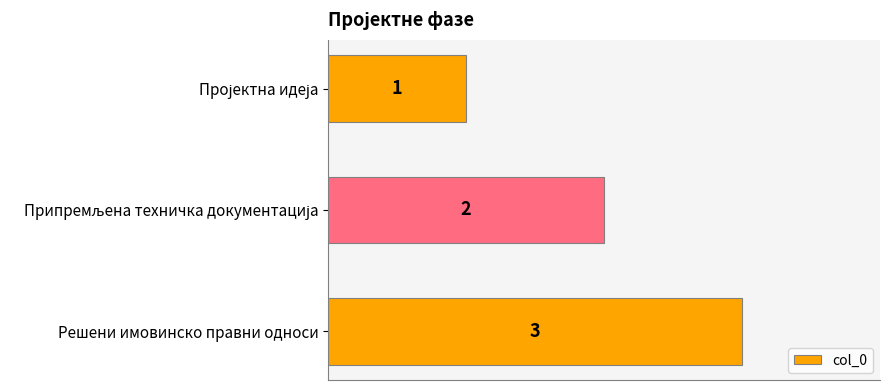

What is the sum of all values?

6